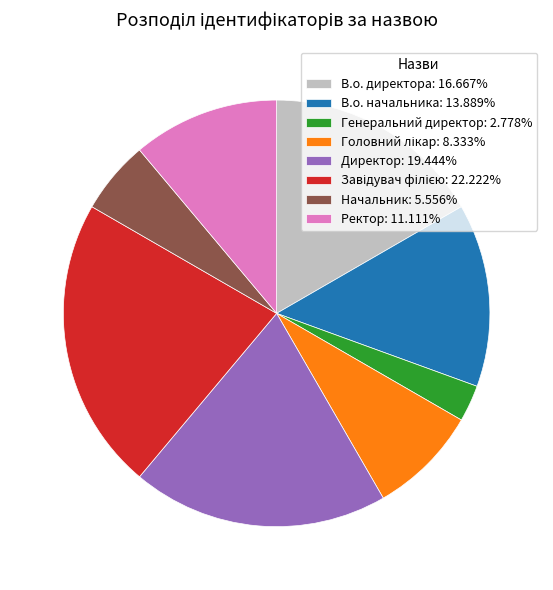

Do В.о. директора and В.о. начальника together represent more than half of the pie?

No